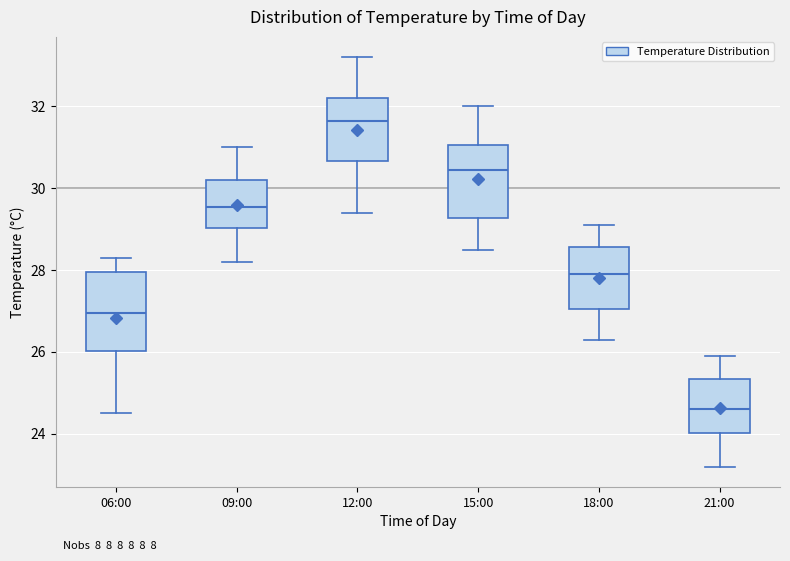

Where does the lower whisker of the box for 09:00 end on the y-axis? The values are not printed on the chart, so give them approximately, as read against the axis.

28.2